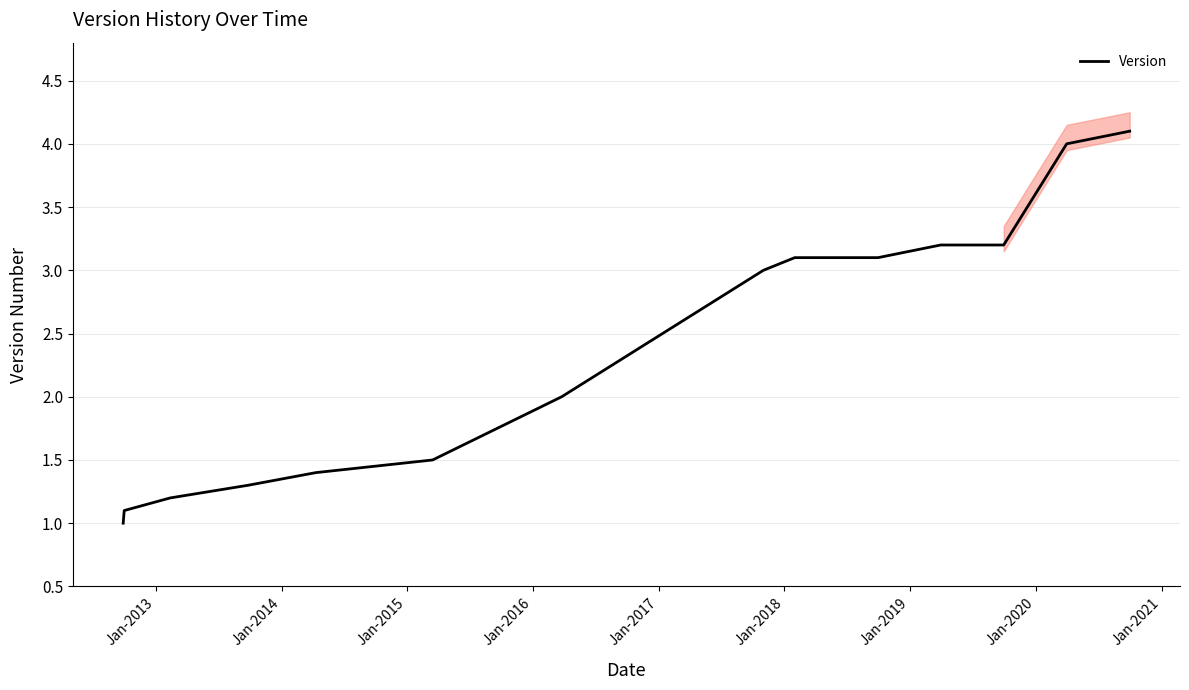

Reading left to right, what are all the values shown in this chart?

1.0	1.1	1.2	1.3	1.4	1.5	2.0	3.0	3.1	3.1	3.2	3.2	4.0	4.1